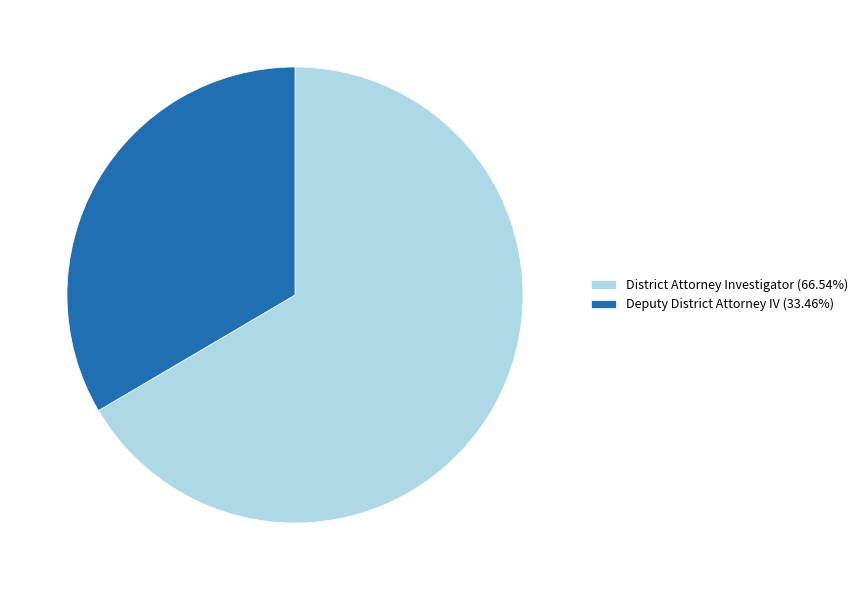

What is the largest slice in the pie chart?

District Attorney Investigator